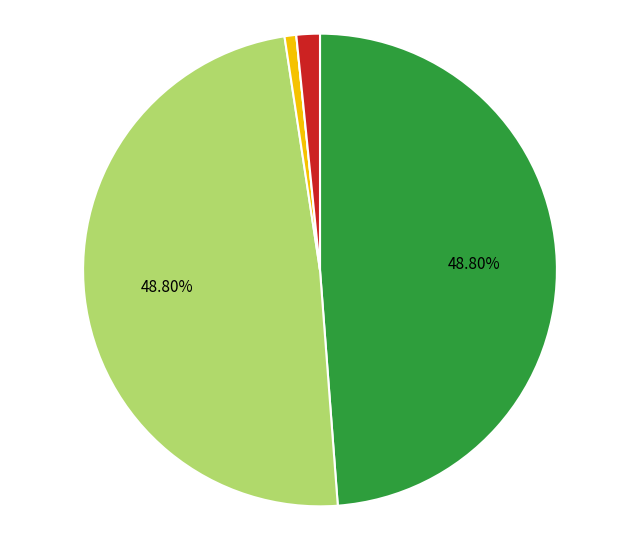

Does any single category account for the majority?

No